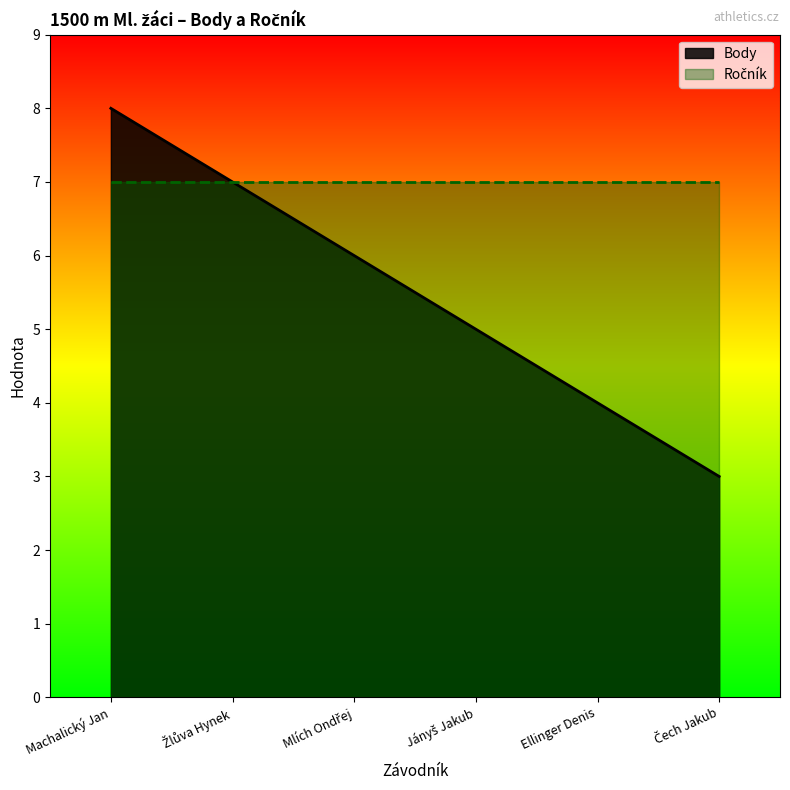

True or false: the data shows 8 at Mlích Ondřej.

False